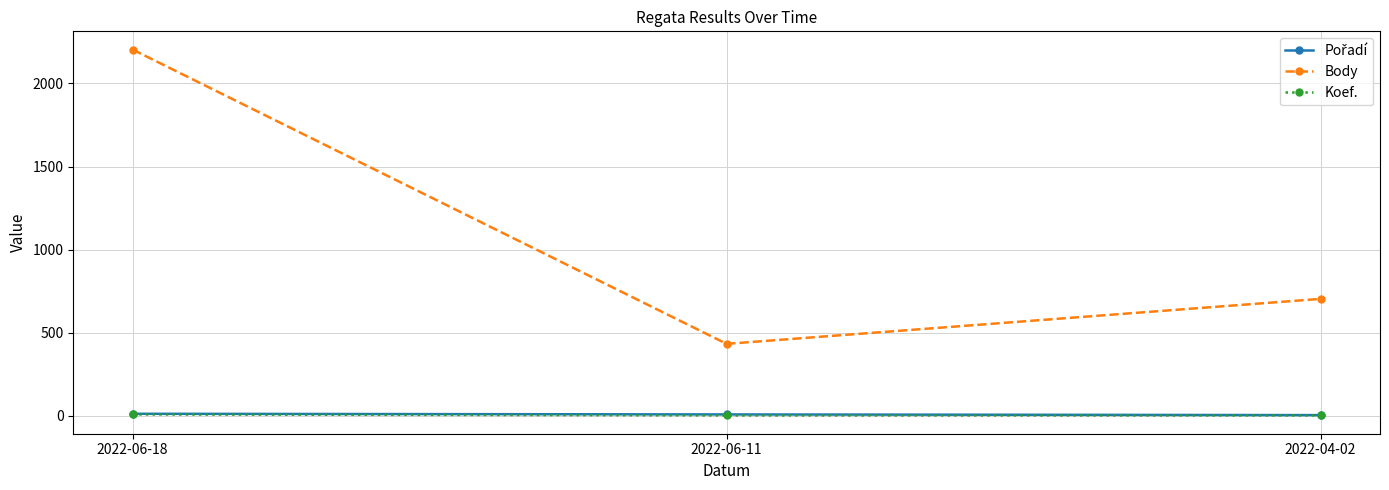

What is the total value across all series at 2022-06-18?

2222